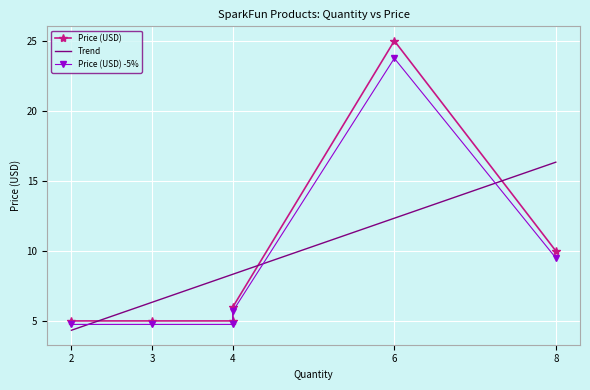

What is the maximum value for Trend?

16.3